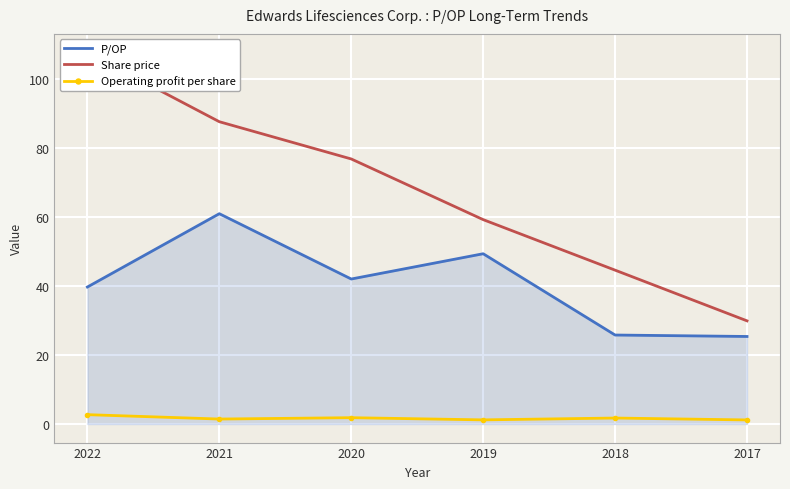

Which series has the widest spread of values?

Share price